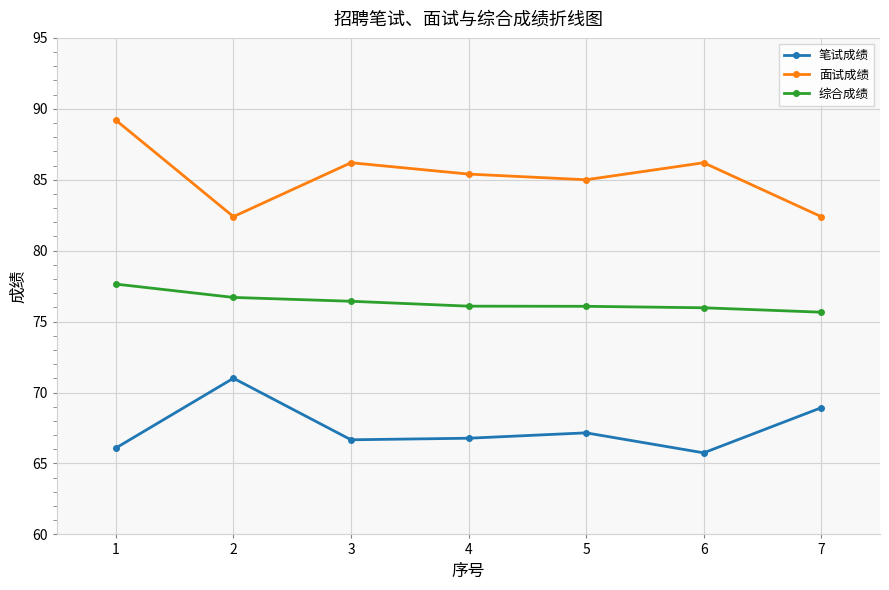

Which series changed the most between 5 and 7?

面试成绩